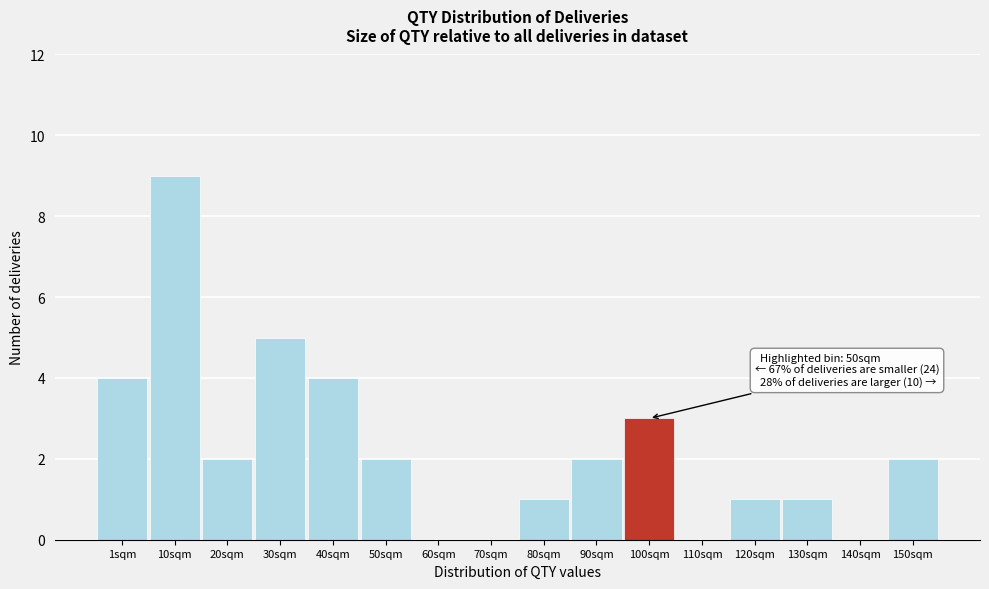

Reading left to right, what are all the values shown in this chart?

1sqm=4	10sqm=9	20sqm=2	30sqm=5	40sqm=4	50sqm=2	60sqm=0	70sqm=0	80sqm=1	90sqm=2	100sqm=3	110sqm=0	120sqm=1	130sqm=1	140sqm=0	150sqm=2